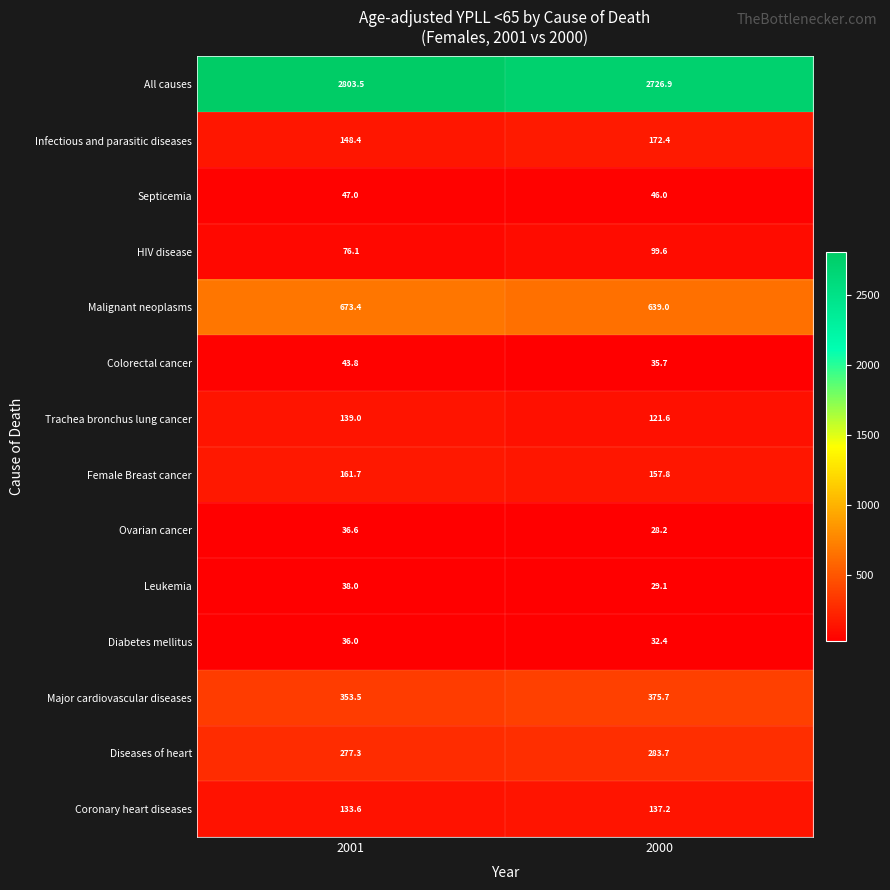

What is the smallest value displayed?

28.2